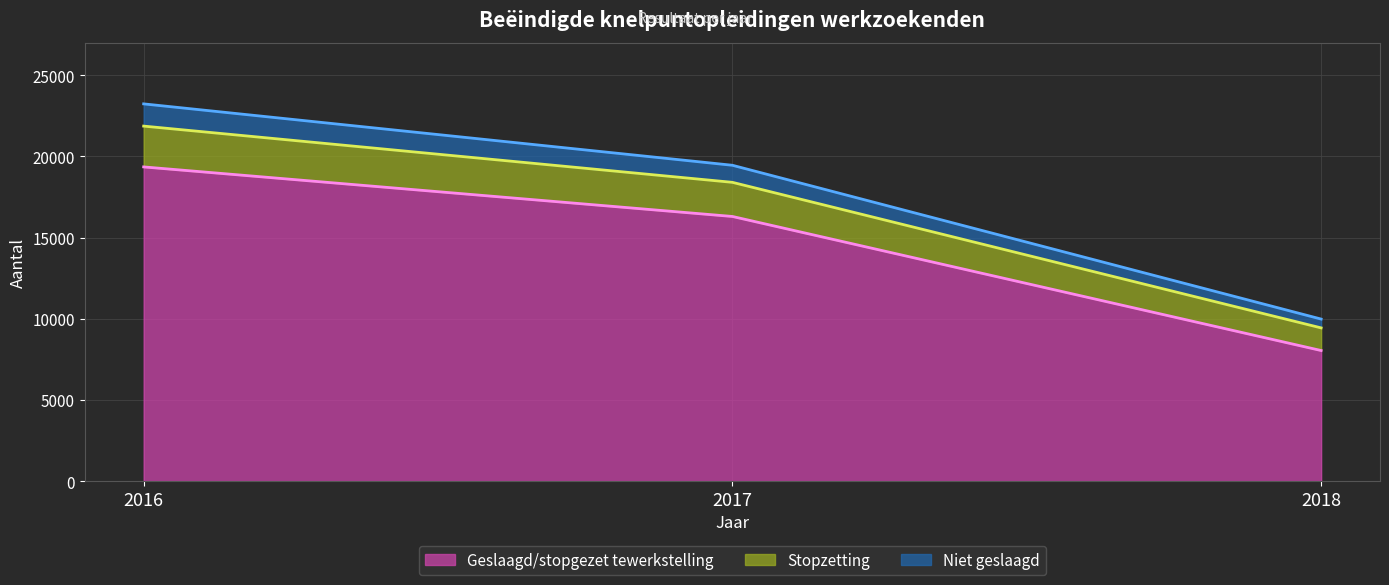

What is the value of the Geslaagd/stopgezet tewerkstelling (lijn) point at the 1st from the left?

19353